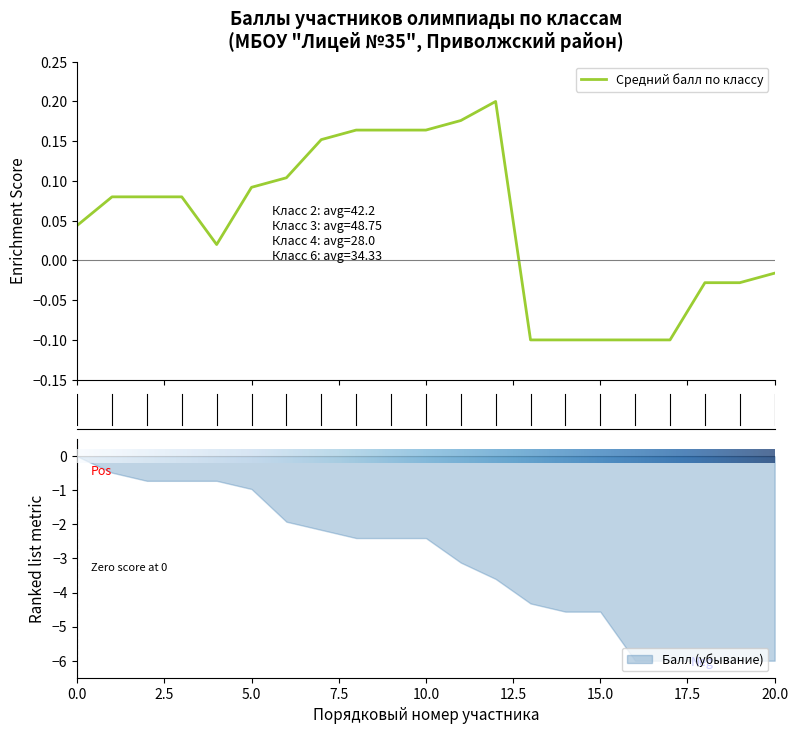

The Балл (убывание) series shows -6.0 at 20.0. True or false?

True